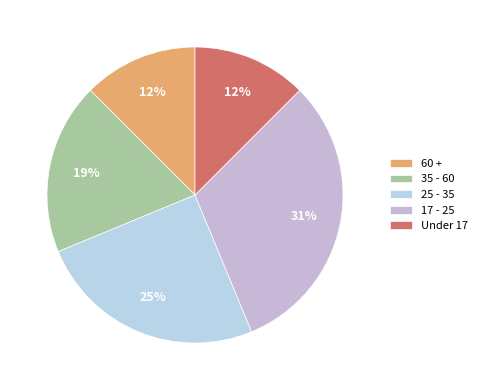

True or false: 35 - 60 accounts for 31% of the total.

False